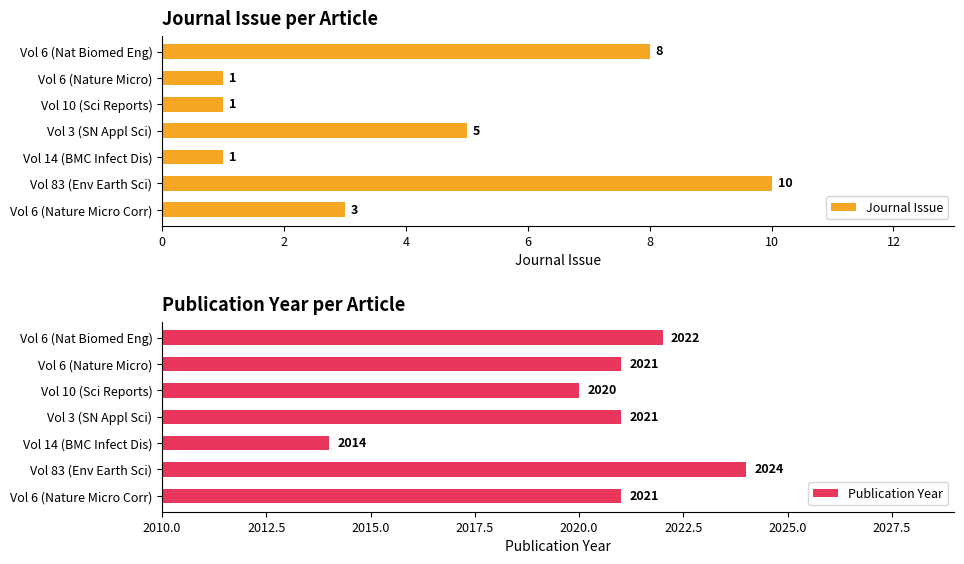

Which series has the largest range (max minus min)?

Publication Year